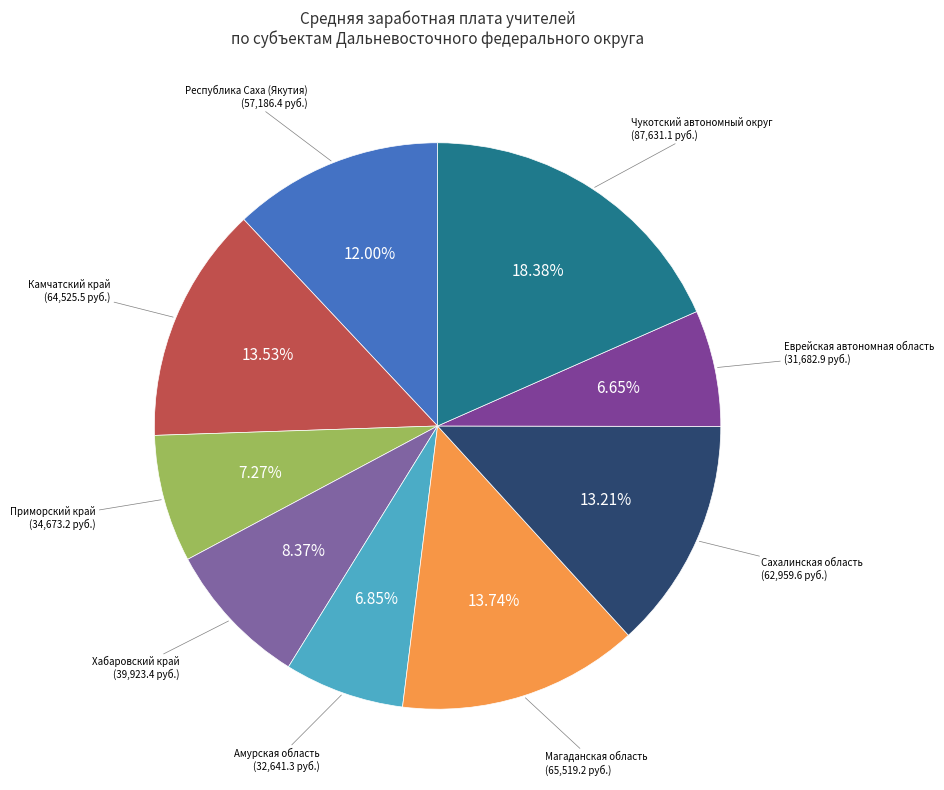

How many slices are in this pie chart?

9